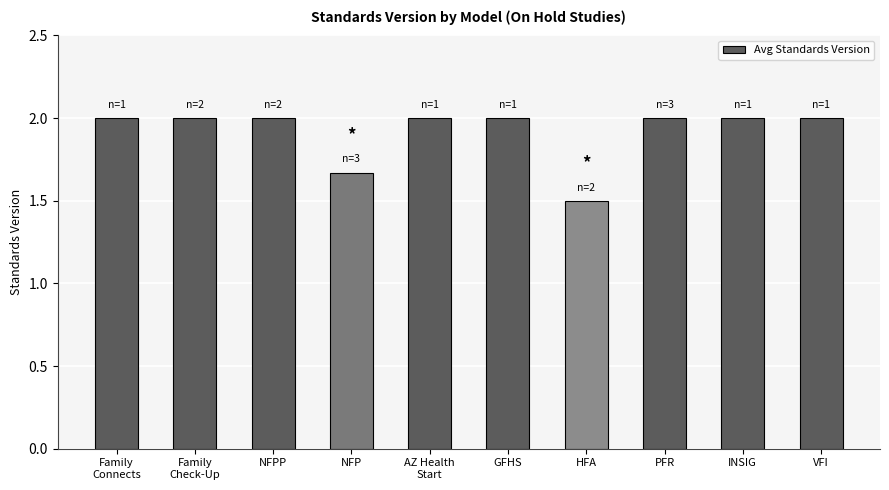

Between HFA and NFP, which is larger?

NFP